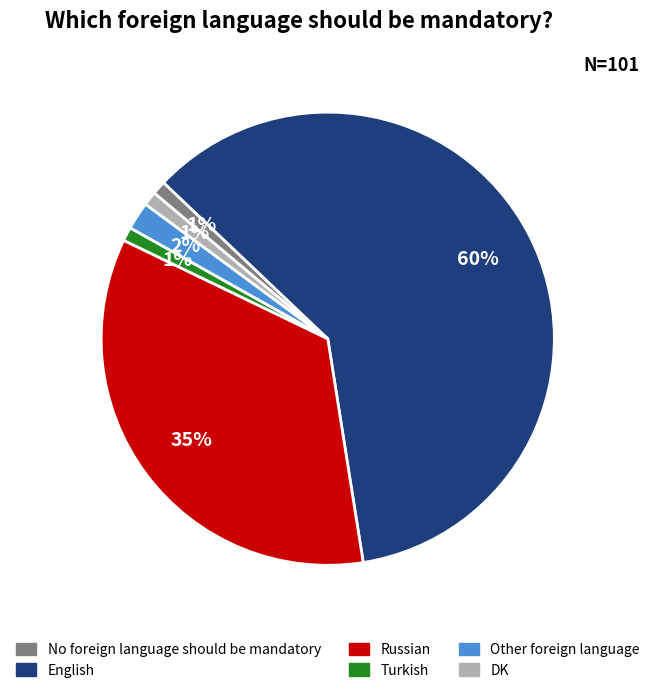

Which category accounts for the majority?

English